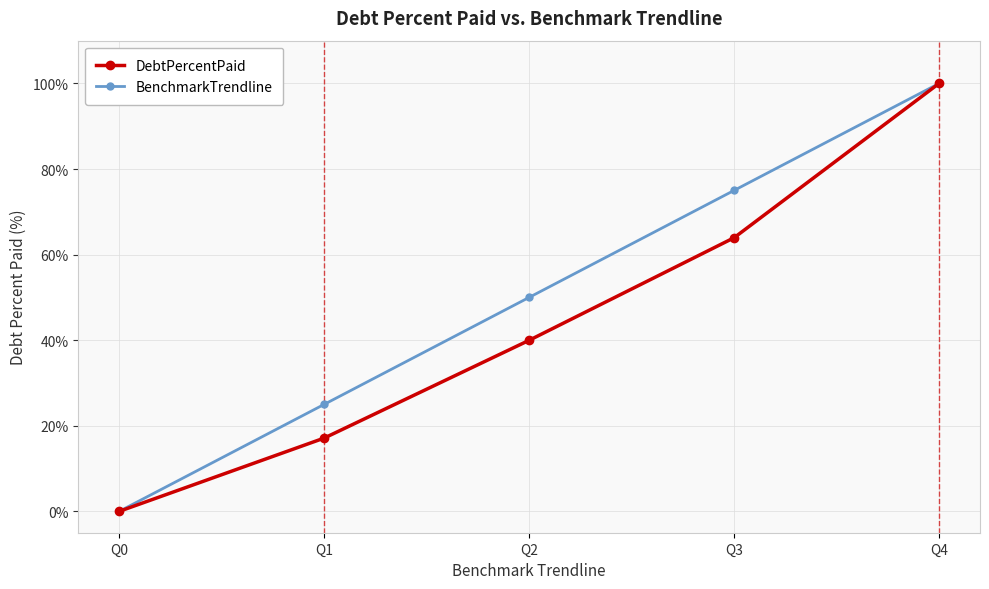

Which category has the highest value in the BenchmarkTrendline series?

Q4